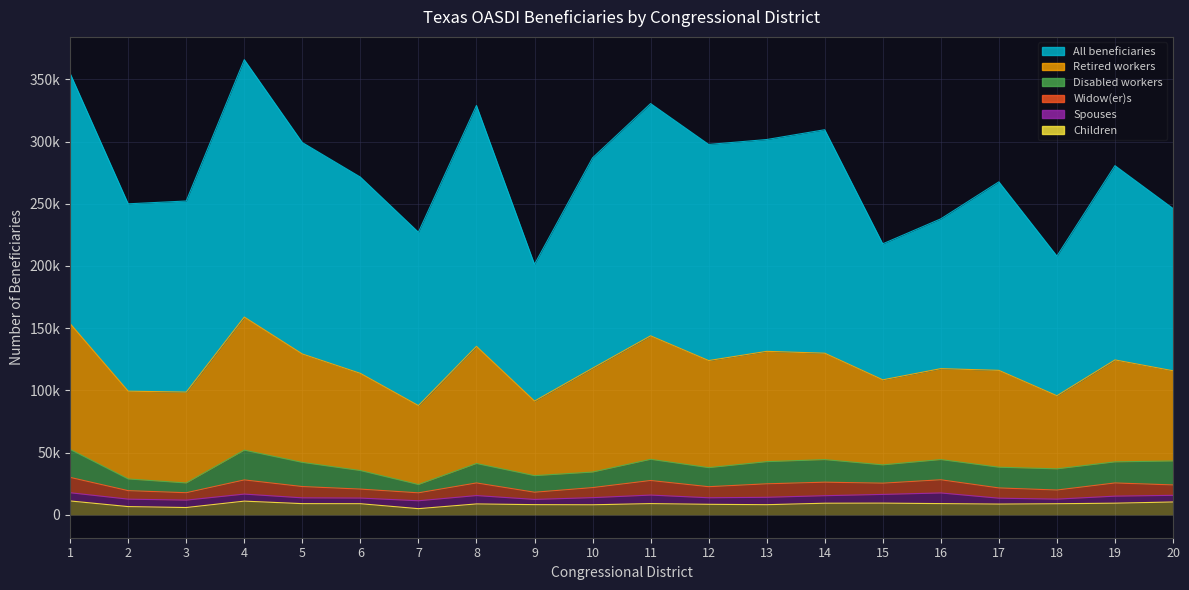

True or false: All beneficiaries has a value of 136859 at 1.

False